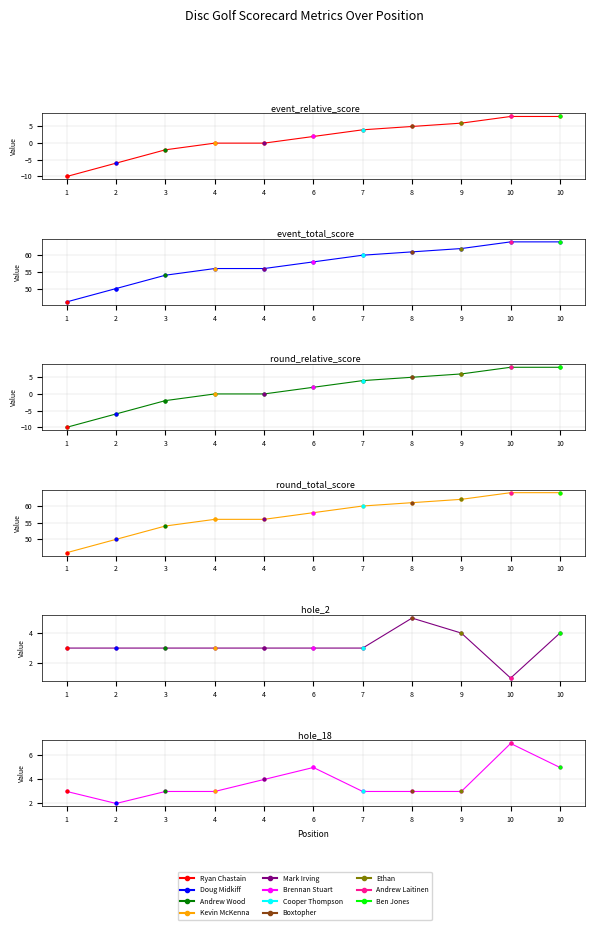

What is the lowest value of the event_total_score series?

46